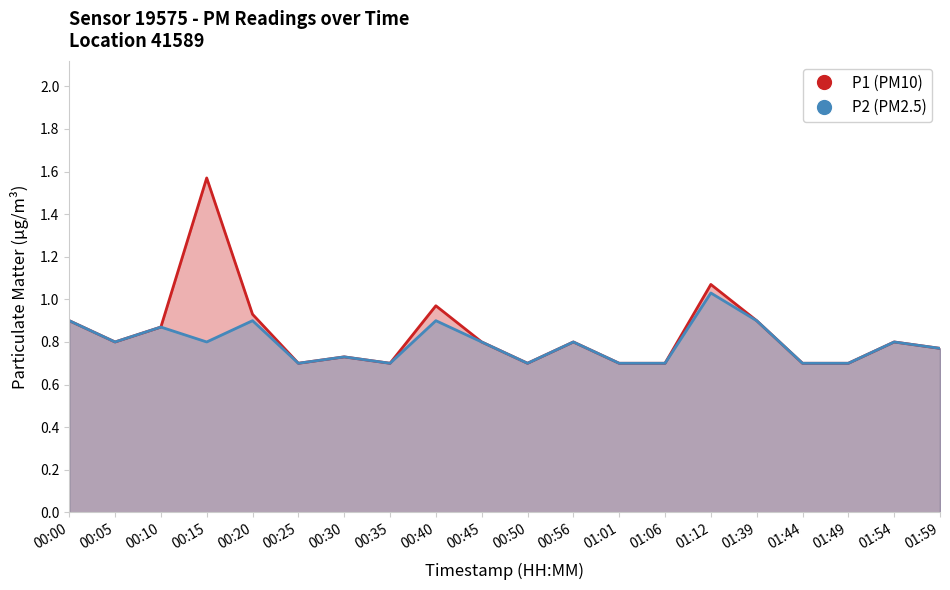

Which series contains the highest Y value?

P1